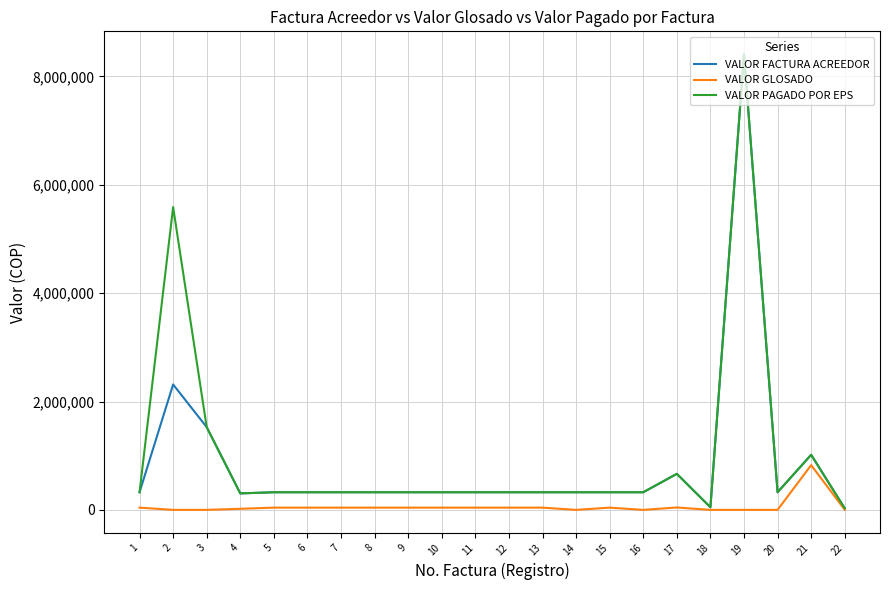

What are all the series names shown in the legend?

VALOR FACTURA ACREEDOR, VALOR GLOSADO, VALOR PAGADO POR EPS